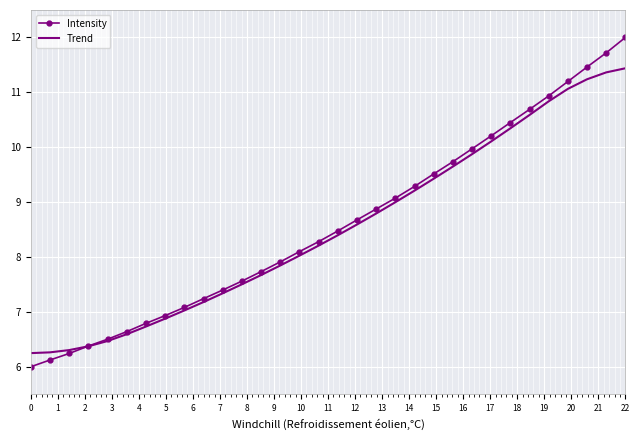

What is the lowest value of the Intensity series?

6.0